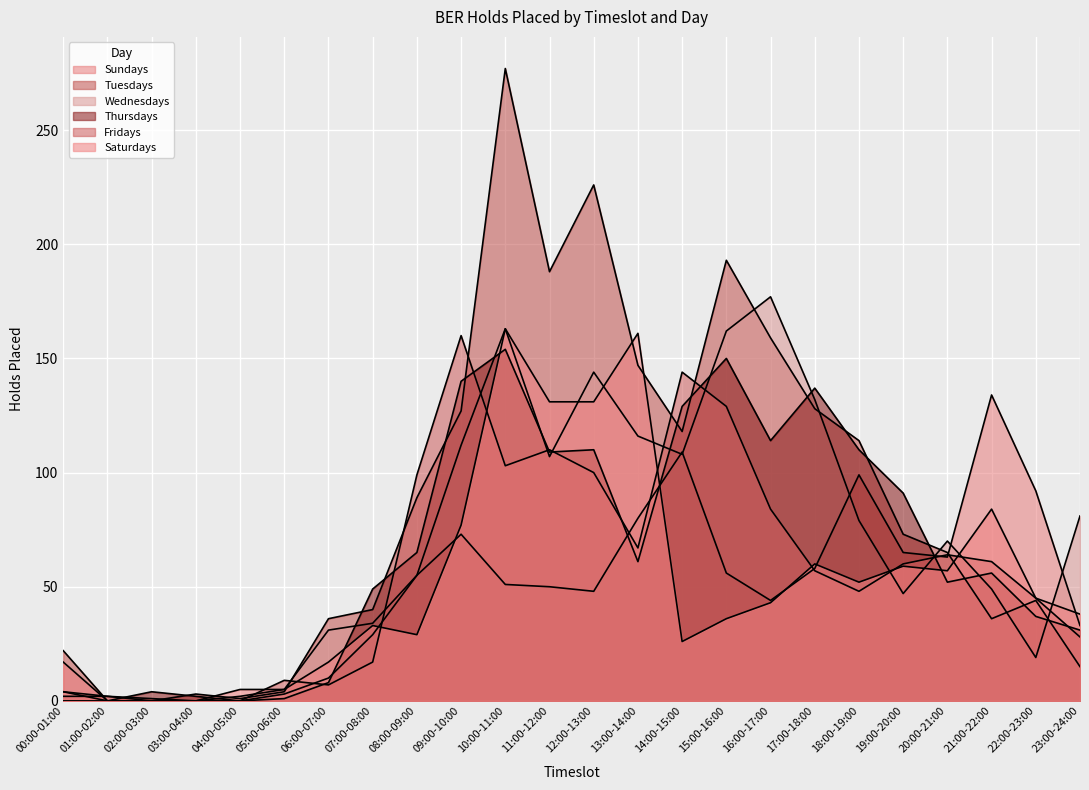

How many values in the Tuesdays series are below 73?

12